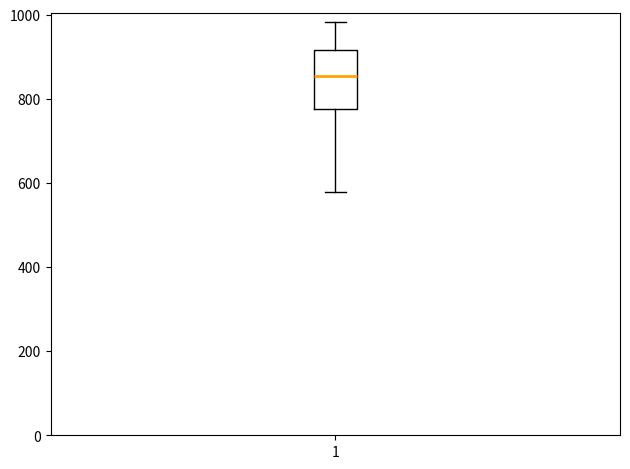

Transcribe this box plot: give where the median line is, the range the box spans, and where the two whiskers end, as read against the y-axis. The values are not printed on the chart, so give them approximately, as read against the axis.

median 860, box 780 to 920, whiskers 580 to 980